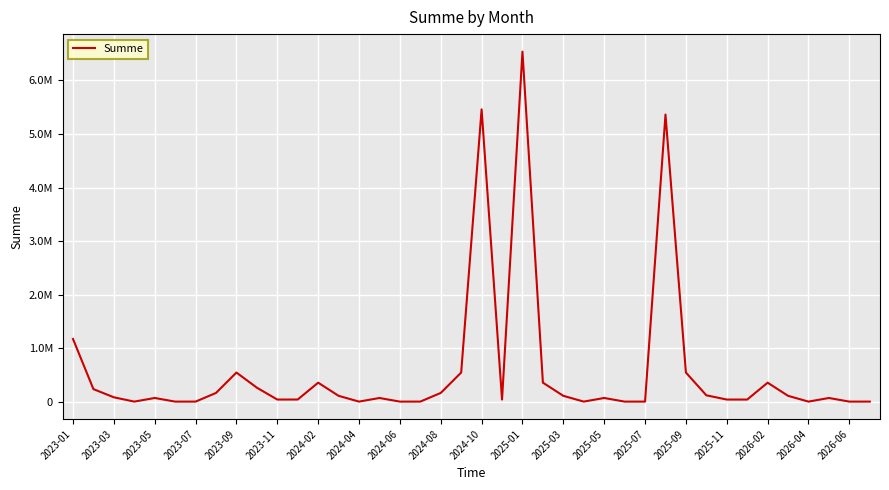

Does the chart have visible grid lines?

Yes